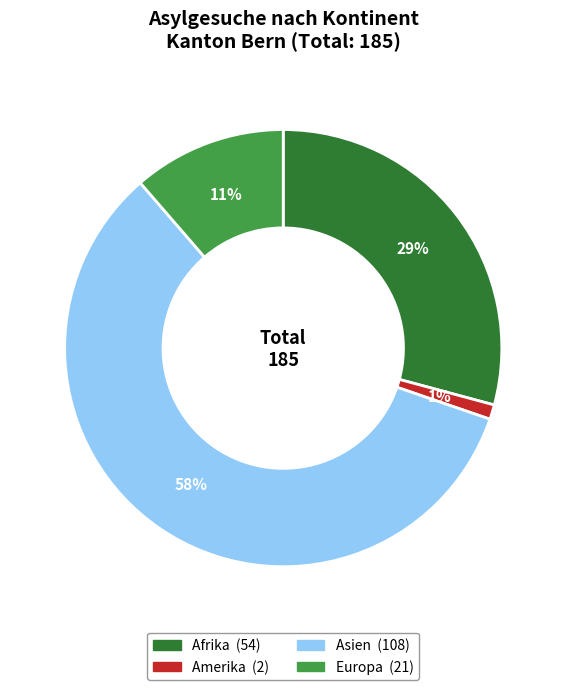

To the nearest percent, what is the average slice percentage?

25%